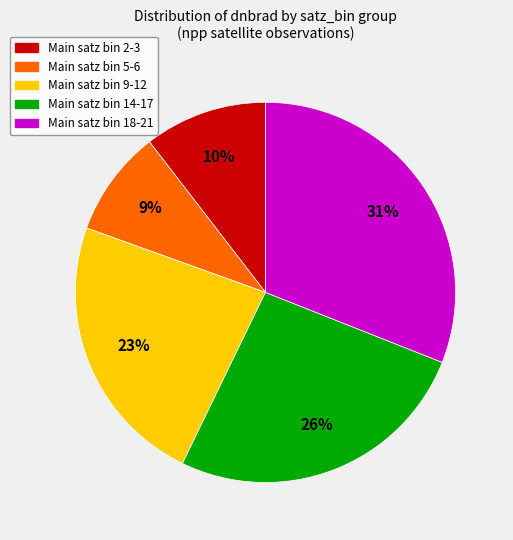

How many slices are in this pie chart?

5